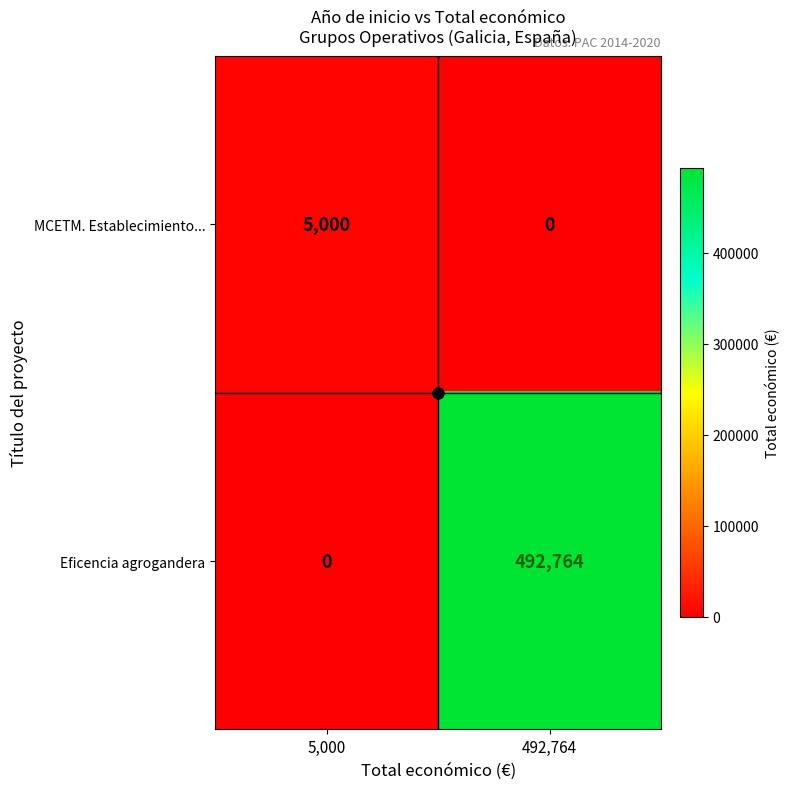

The value of MCETM. Establecimiento... at 492,764 is -1833. True or false?

False